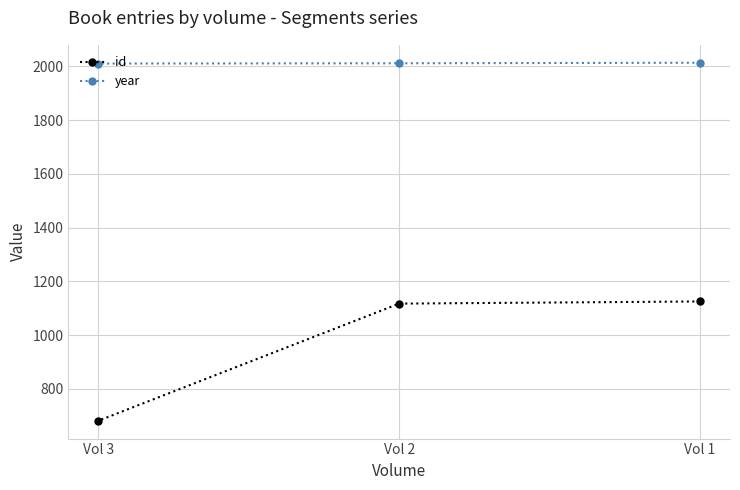

What value does the id series have at Vol 2?

1117